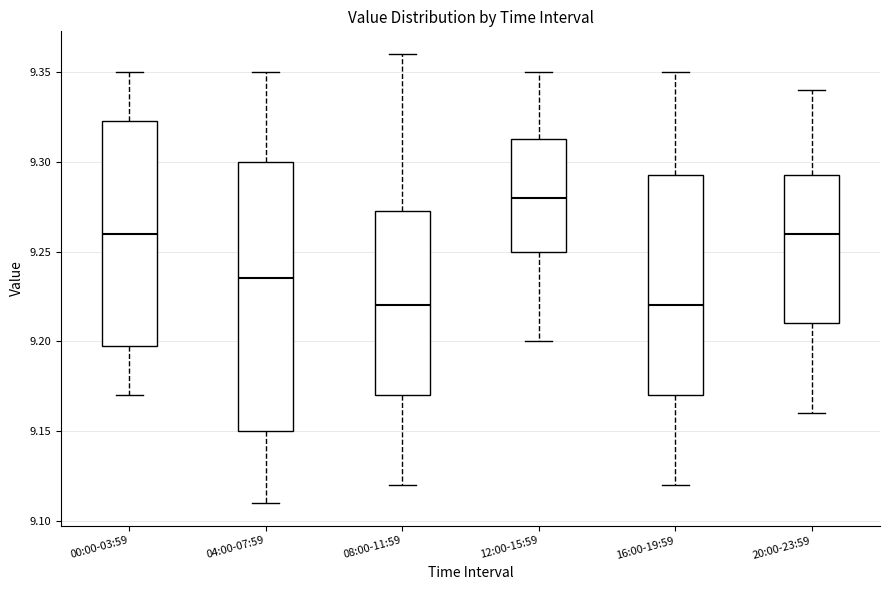

Reading left to right, read every box against the y-axis: the position of its median line, the range the box covers, and the ends of its whiskers. The values are not printed on the chart, so give them approximately, as read against the axis.

00:00-03:59: median 9.260, box 9.200 to 9.325, whiskers 9.170 to 9.350
04:00-07:59: median 9.235, box 9.150 to 9.300, whiskers 9.110 to 9.350
08:00-11:59: median 9.220, box 9.170 to 9.275, whiskers 9.120 to 9.360
12:00-15:59: median 9.280, box 9.250 to 9.315, whiskers 9.200 to 9.350
16:00-19:59: median 9.220, box 9.170 to 9.295, whiskers 9.120 to 9.350
20:00-23:59: median 9.260, box 9.210 to 9.295, whiskers 9.160 to 9.340